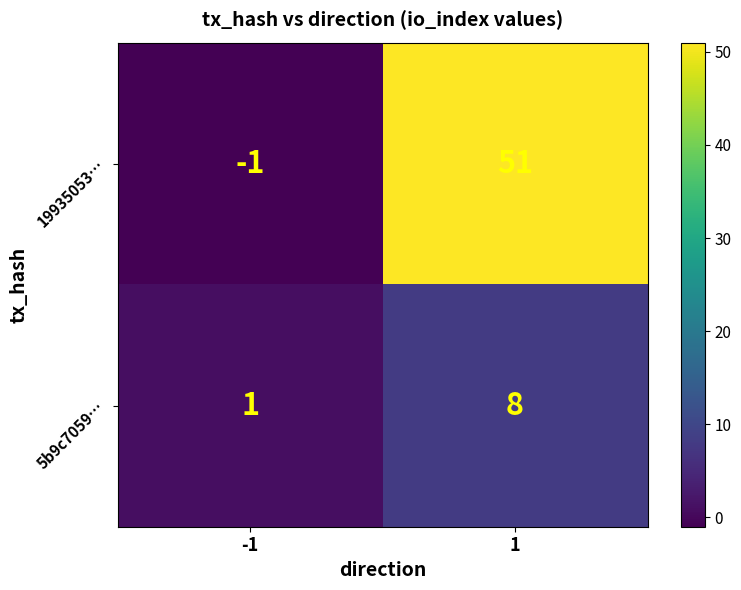

What is the total value across all series at 1?

59